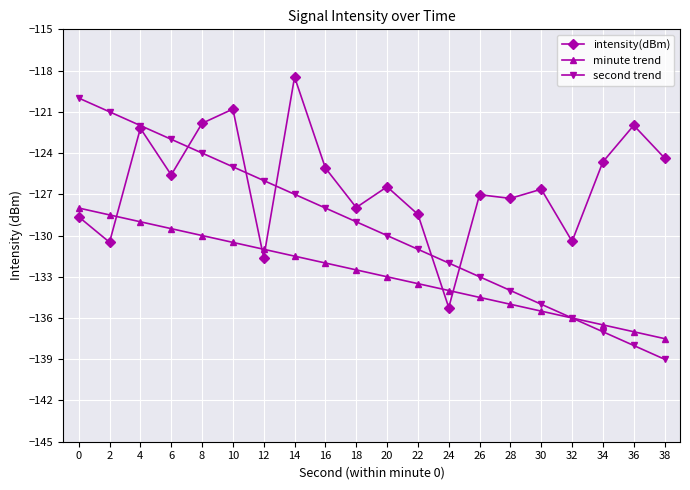

Between 22 and 32, which series saw the biggest shift?

second trend